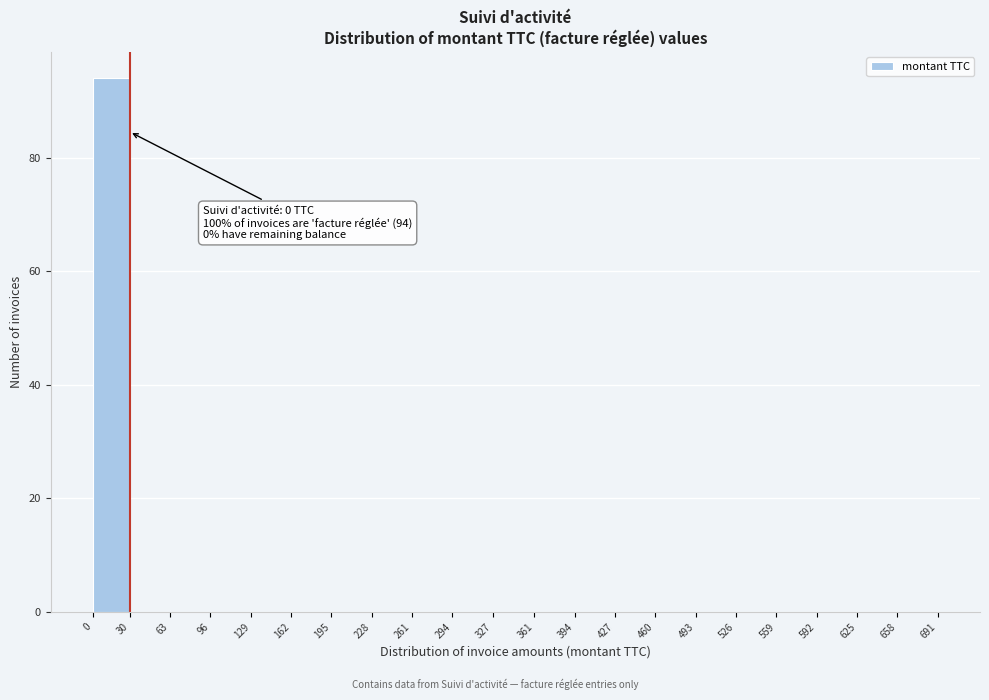

Which range on the x-axis has the tallest bar?

0 to 30